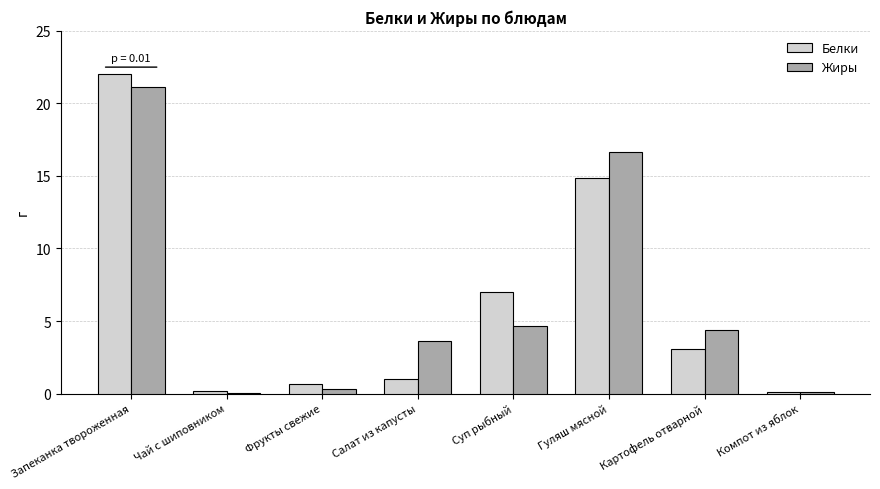

Does the chart contain stacked bars?

No